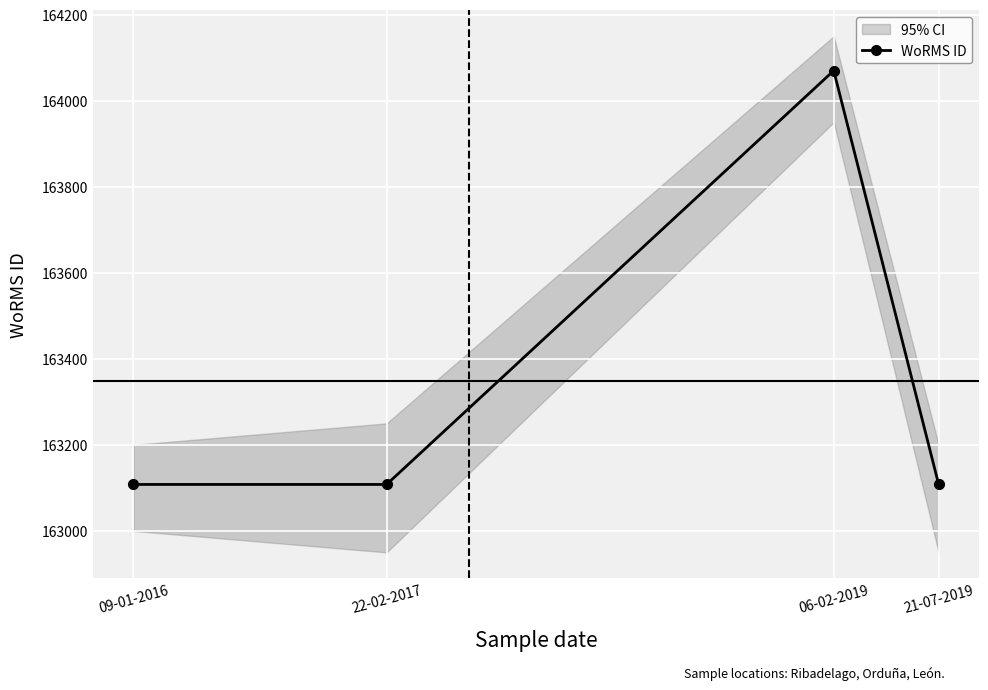

What position from the right is 21-07-2019?

1